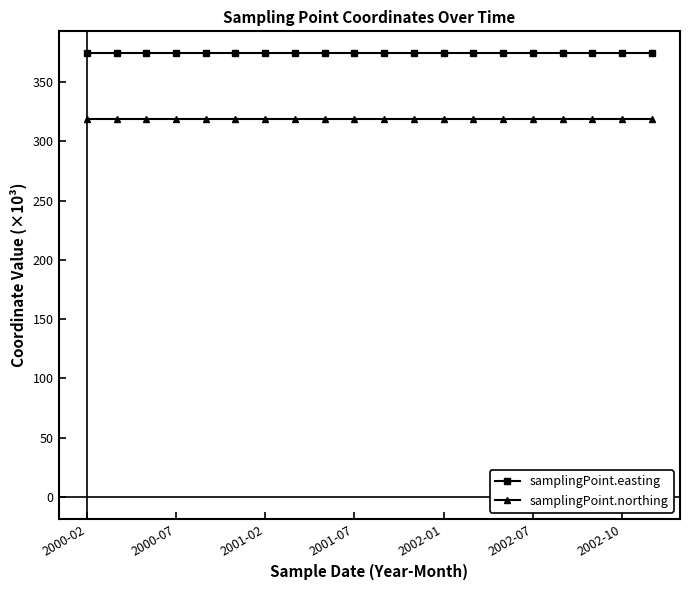

True or false: samplingPoint.northing and samplingPoint.easting cross at least once.

False